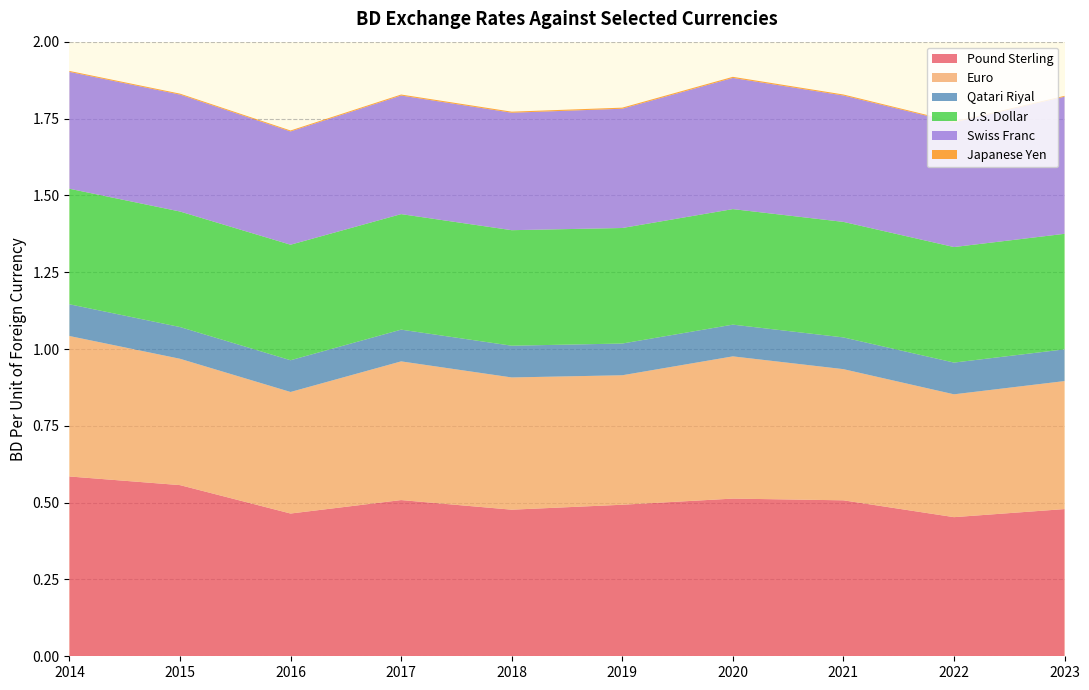

Reading left to right, list all the values displayed in this chart.

Pound Sterling: 2014=0.6	2015=0.6	2016=0.5	2017=0.5	2018=0.5	2019=0.5	2020=0.5	2021=0.5	2022=0.5	2023=0.5
Euro: 2014=0.5	2015=0.4	2016=0.4	2017=0.5	2018=0.4	2019=0.4	2020=0.5	2021=0.4	2022=0.4	2023=0.4
Qatari Riyal: 2014=0.1	2015=0.1	2016=0.1	2017=0.1	2018=0.1	2019=0.1	2020=0.1	2021=0.1	2022=0.1	2023=0.1
U.S. Dollar: 2014=0.4	2015=0.4	2016=0.4	2017=0.4	2018=0.4	2019=0.4	2020=0.4	2021=0.4	2022=0.4	2023=0.4
Swiss Franc: 2014=0.4	2015=0.4	2016=0.4	2017=0.4	2018=0.4	2019=0.4	2020=0.4	2021=0.4	2022=0.4	2023=0.4
Japanese Yen: 2014=0.0	2015=0.0	2016=0.0	2017=0.0	2018=0.0	2019=0.0	2020=0.0	2021=0.0	2022=0.0	2023=0.0